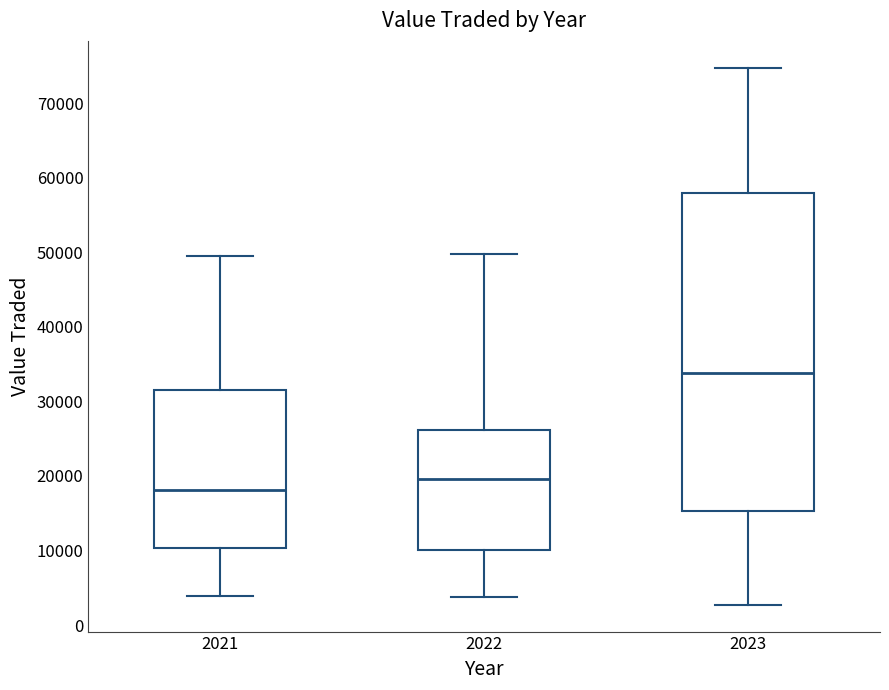

Which box is the tallest, from its lower edge to its upper edge?

2023